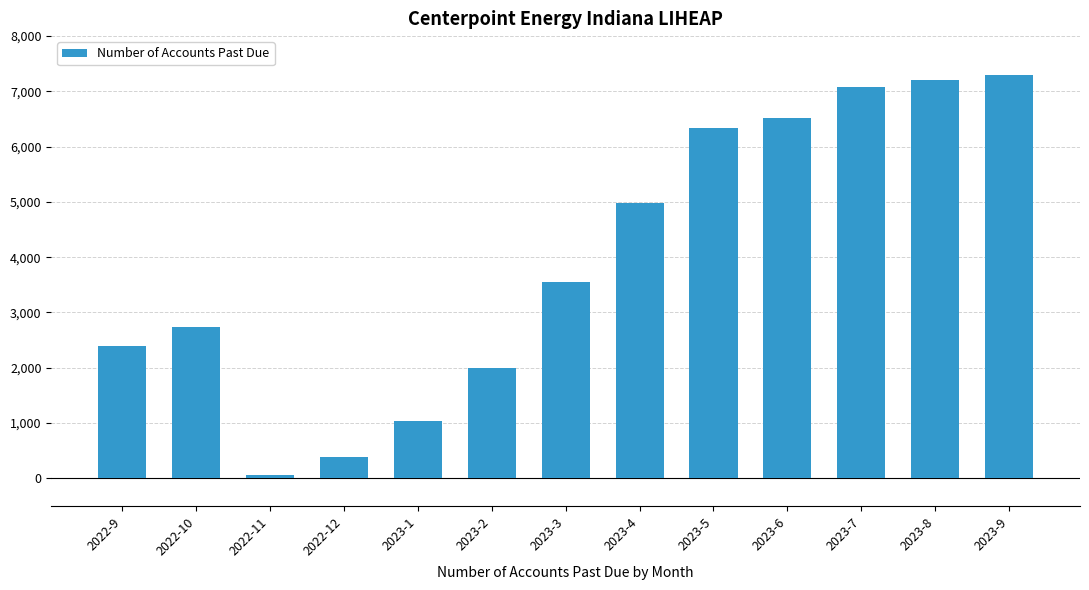

What is the change in value from 2023-7 to 2023-8?

+118